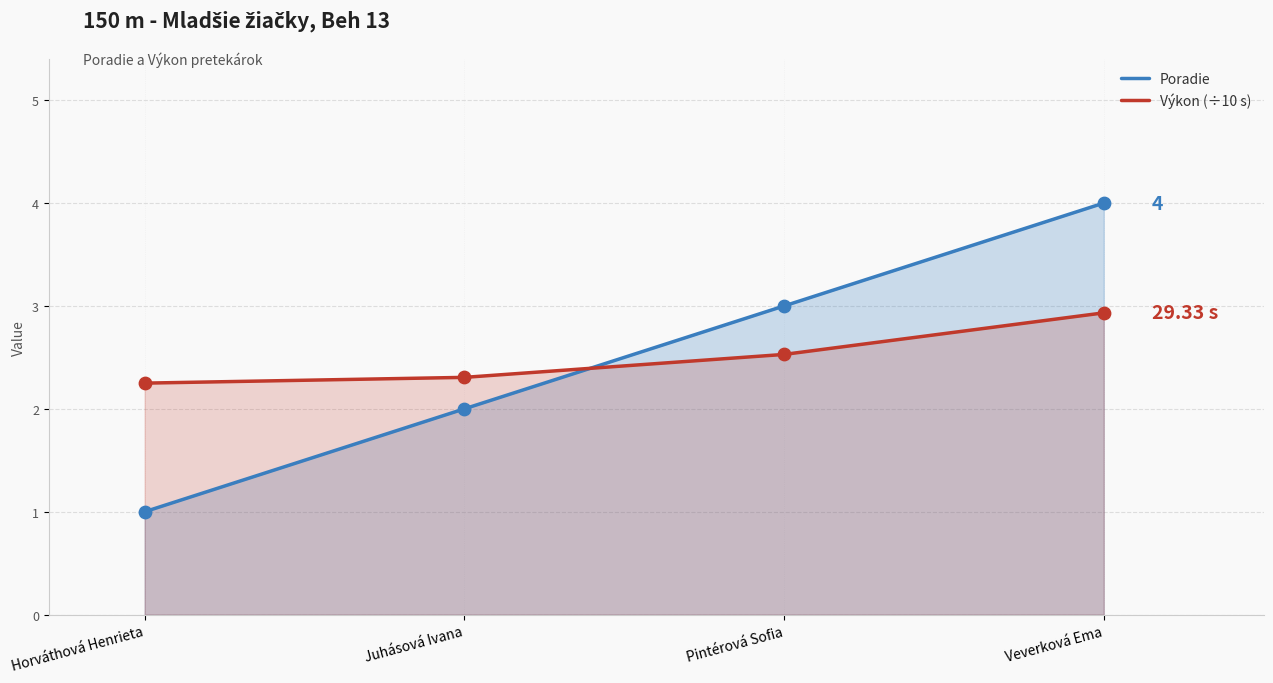

Which series reaches the maximum Y coordinate?

Poradie